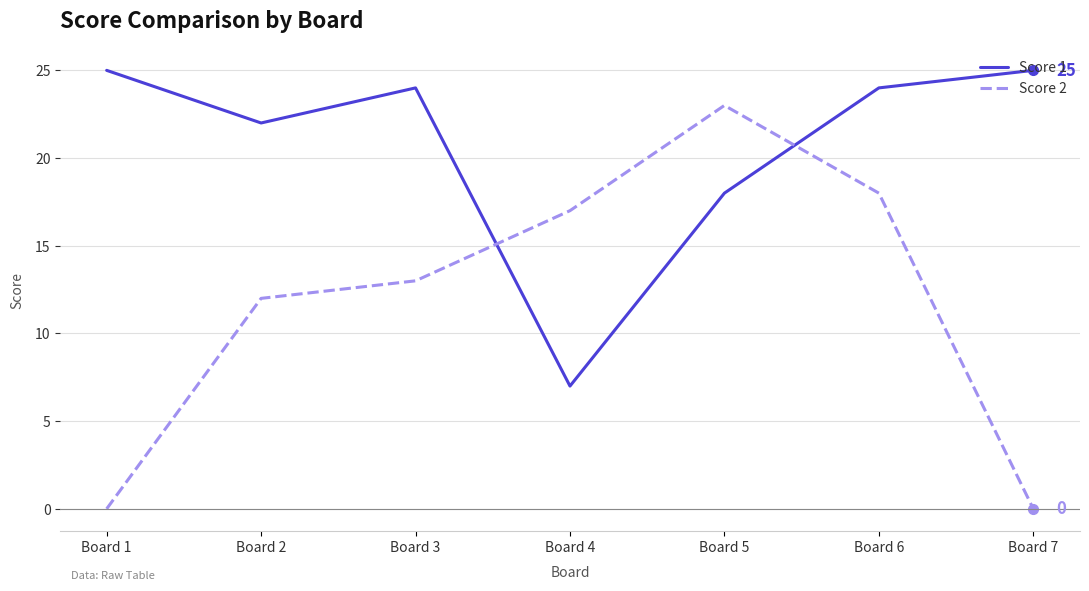

Reading left to right, what are all the values shown in this chart?

Score 1: Board 1=25	Board 2=22	Board 3=24	Board 4=7	Board 5=18	Board 6=24	Board 7=25
Score 2: Board 1=0	Board 2=12	Board 3=13	Board 4=17	Board 5=23	Board 6=18	Board 7=0